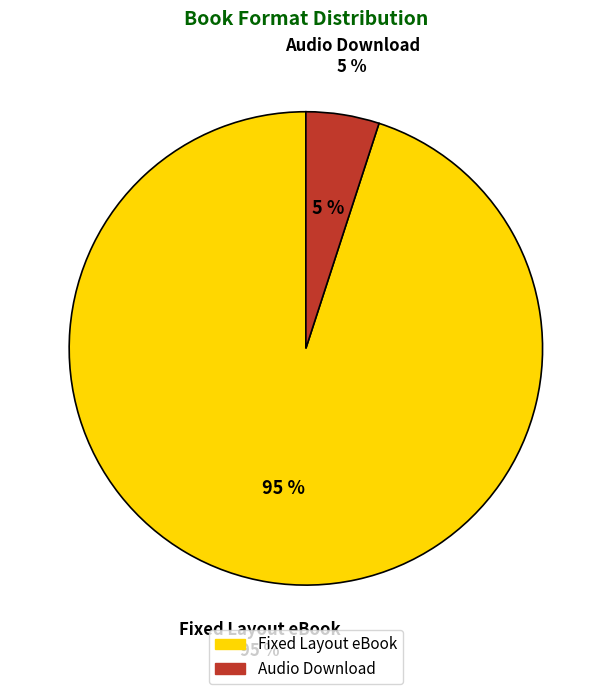

What percentage is the Audio Download slice, to the nearest percent?

5%